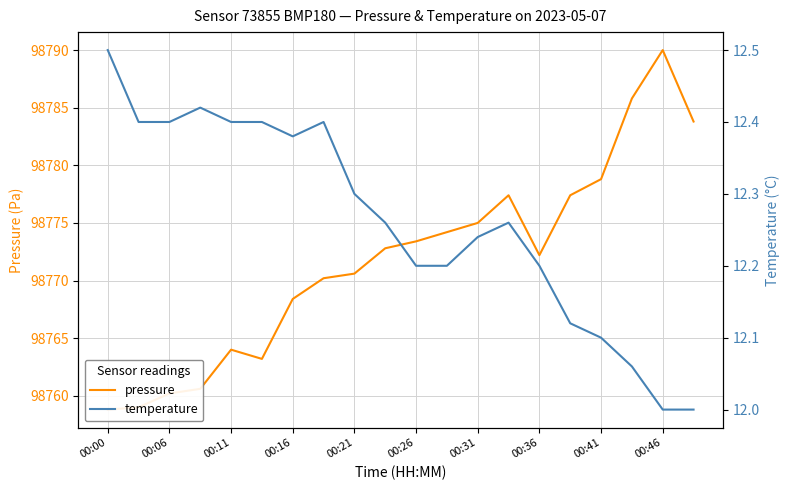

List the series in order of their overall mean, lowest first.

temperature, pressure